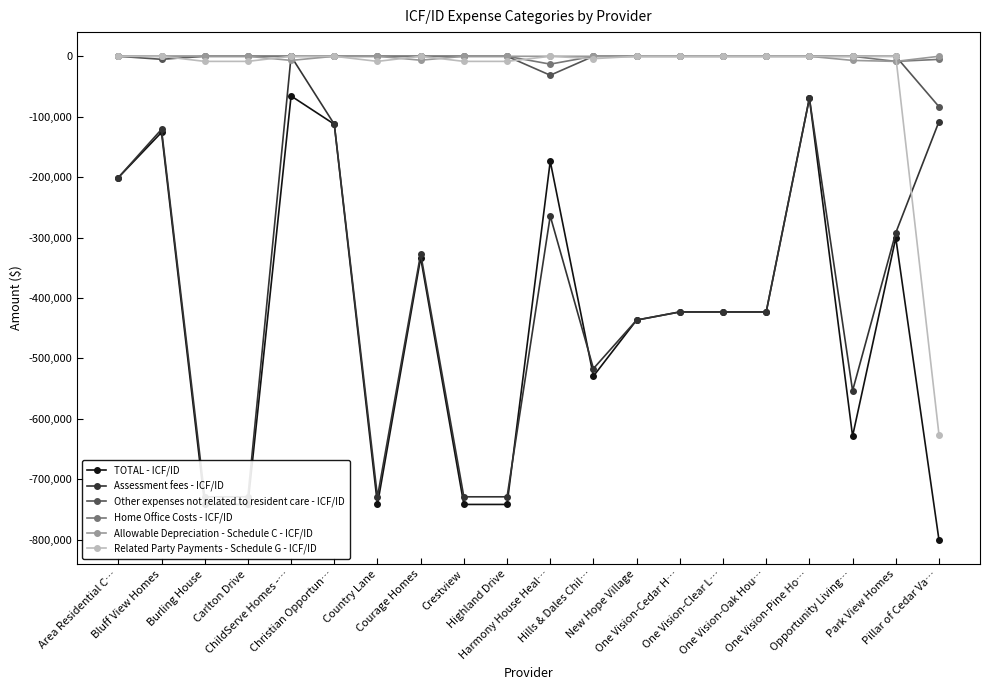

How many lines are shown in the chart?

6